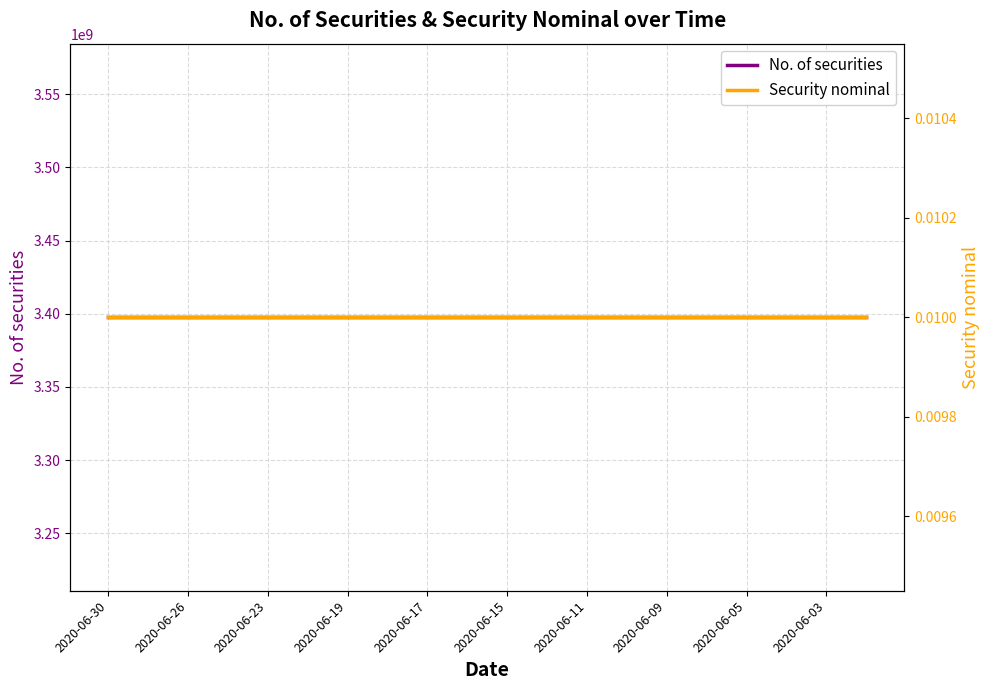

List the series in order of their peak value, highest first.

No. of securities, Security nominal